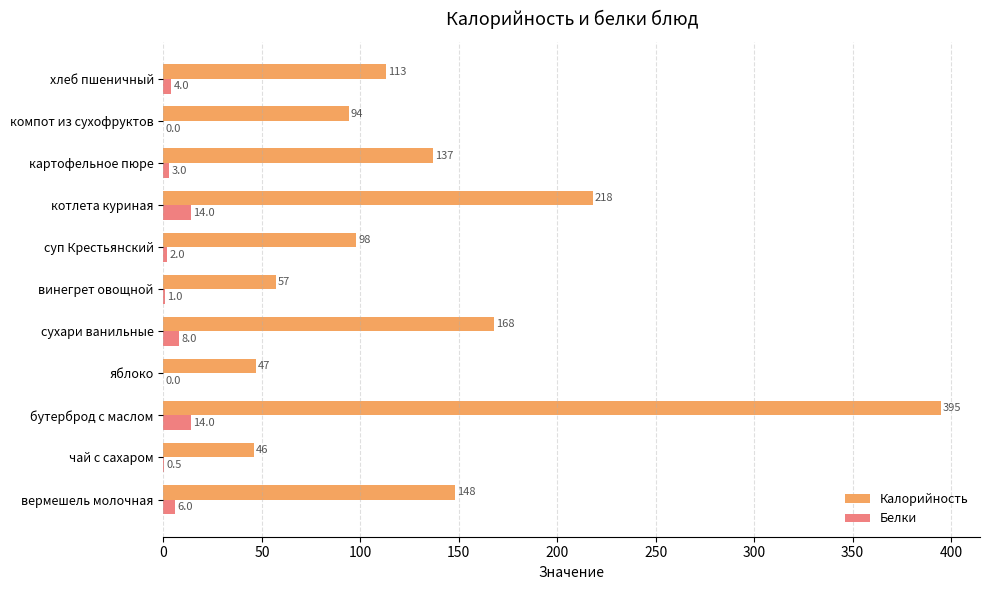

Which series changed the most between вермешель молочная and суп Крестьянский?

Калорийность